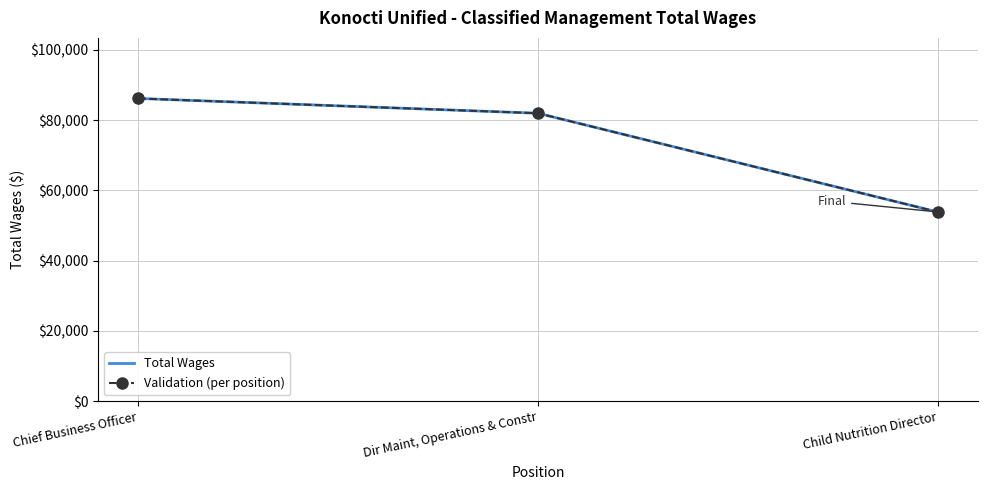

Which series has the largest range (max minus min)?

Total Wages